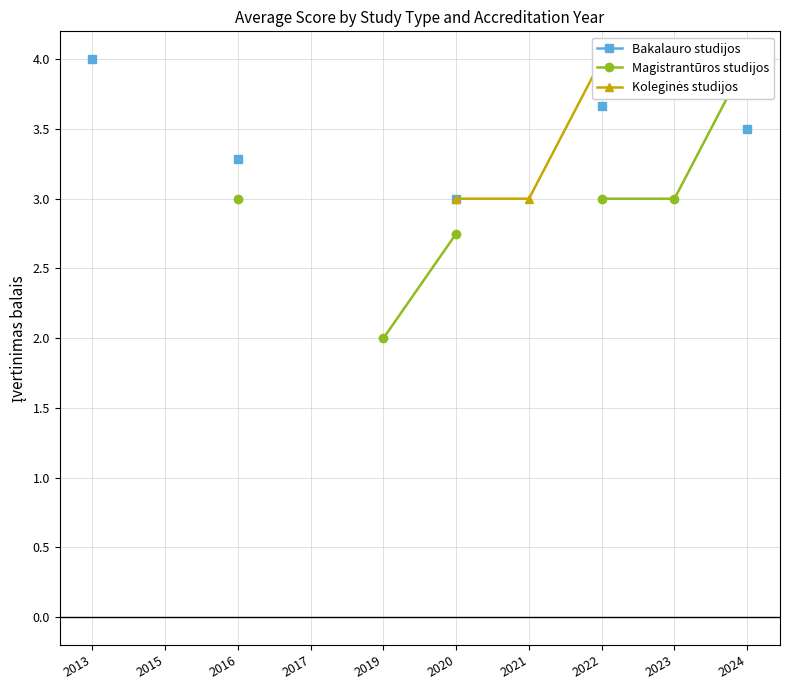

True or false: Koleginės studijos and Bakalauro studijos cross at least once.

False